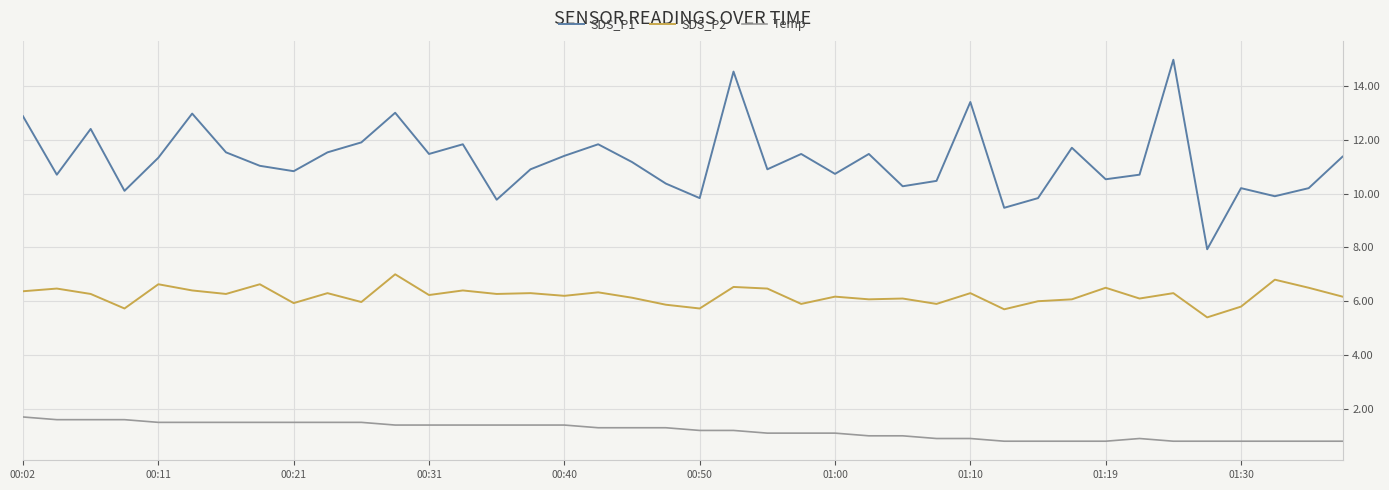

What is the lowest value of the Temp series?

0.8